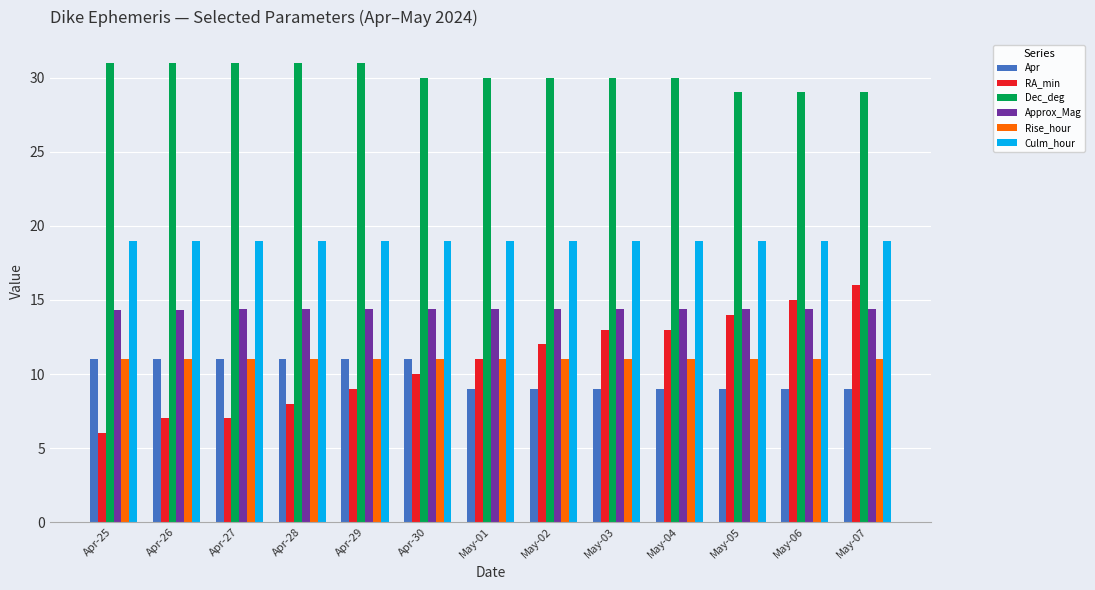

Does the chart contain stacked bars?

No